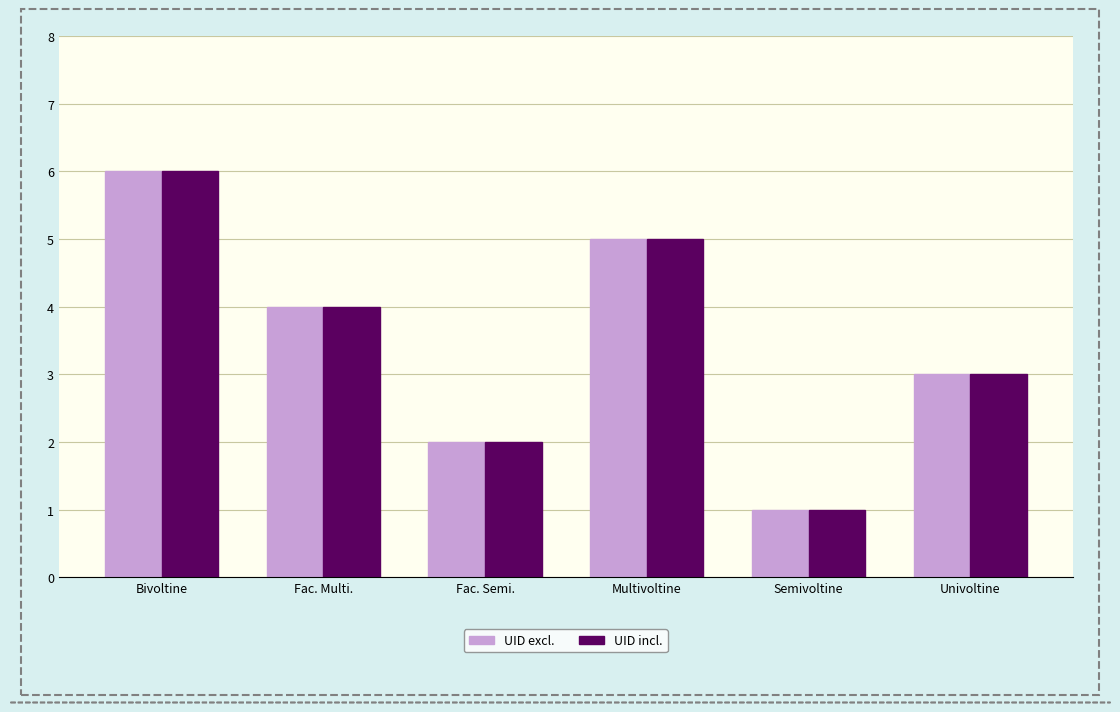

At which category is the sum across all series the highest?

Bivoltine